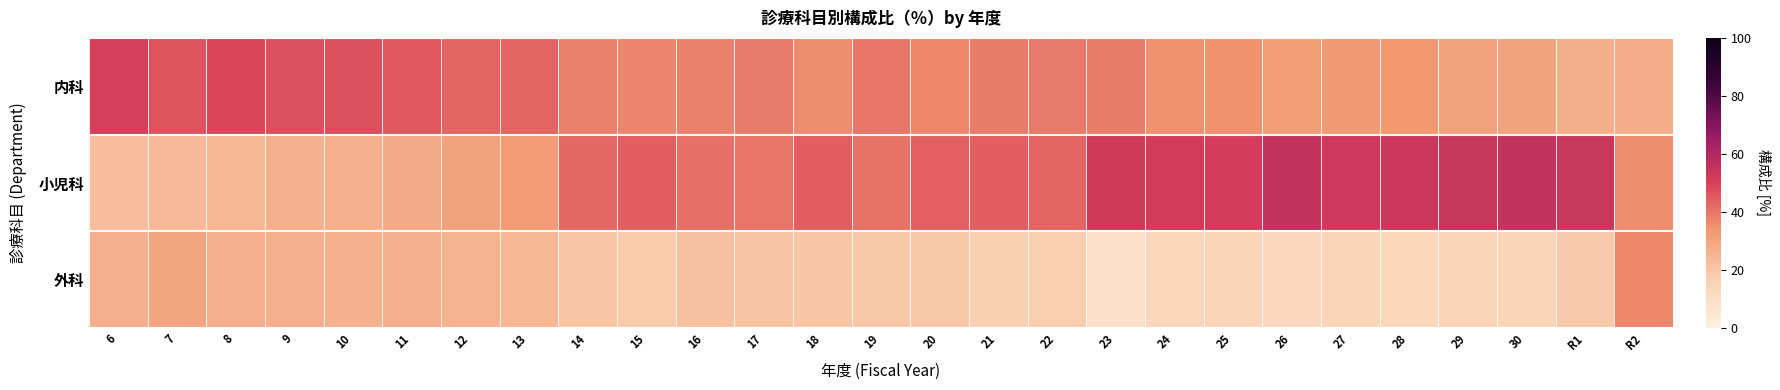

Reading left to right, transcribe all the data shown in this chart.

内科: 6=50.7	7=46.4	8=48.9	9=47.1	10=47.0	11=45.0	12=43.3	13=43.1	14=37.6	15=36.9	16=37.8	17=38.8	18=35.6	19=39.6	20=36.5	21=38.5	22=39.3	23=38.6	24=34.5	25=34.6	26=32.0	27=32.9	28=33.6	29=30.7	30=30.1	R1=27.1	R2=27.7
小児科: 6=22.6	7=23.9	8=24.3	9=26.2	10=26.7	11=28.4	12=30.8	13=32.5	14=42.4	15=44.4	16=41.1	17=40.2	18=44.3	19=40.5	20=43.8	21=44.5	22=43.0	23=52.1	24=51.8	25=51.2	26=55.3	27=52.4	28=53.4	29=54.2	30=55.4	R1=53.9	R2=35.7
外科: 6=26.6	7=29.8	8=26.8	9=26.6	10=26.3	11=26.6	12=25.9	13=24.4	14=20.0	15=18.7	16=21.1	17=21.0	18=20.1	19=19.9	20=19.7	21=17.1	22=17.7	23=9.3	24=13.7	25=14.2	26=12.7	27=14.7	28=13.1	29=15.1	30=14.5	R1=19.0	R2=36.6